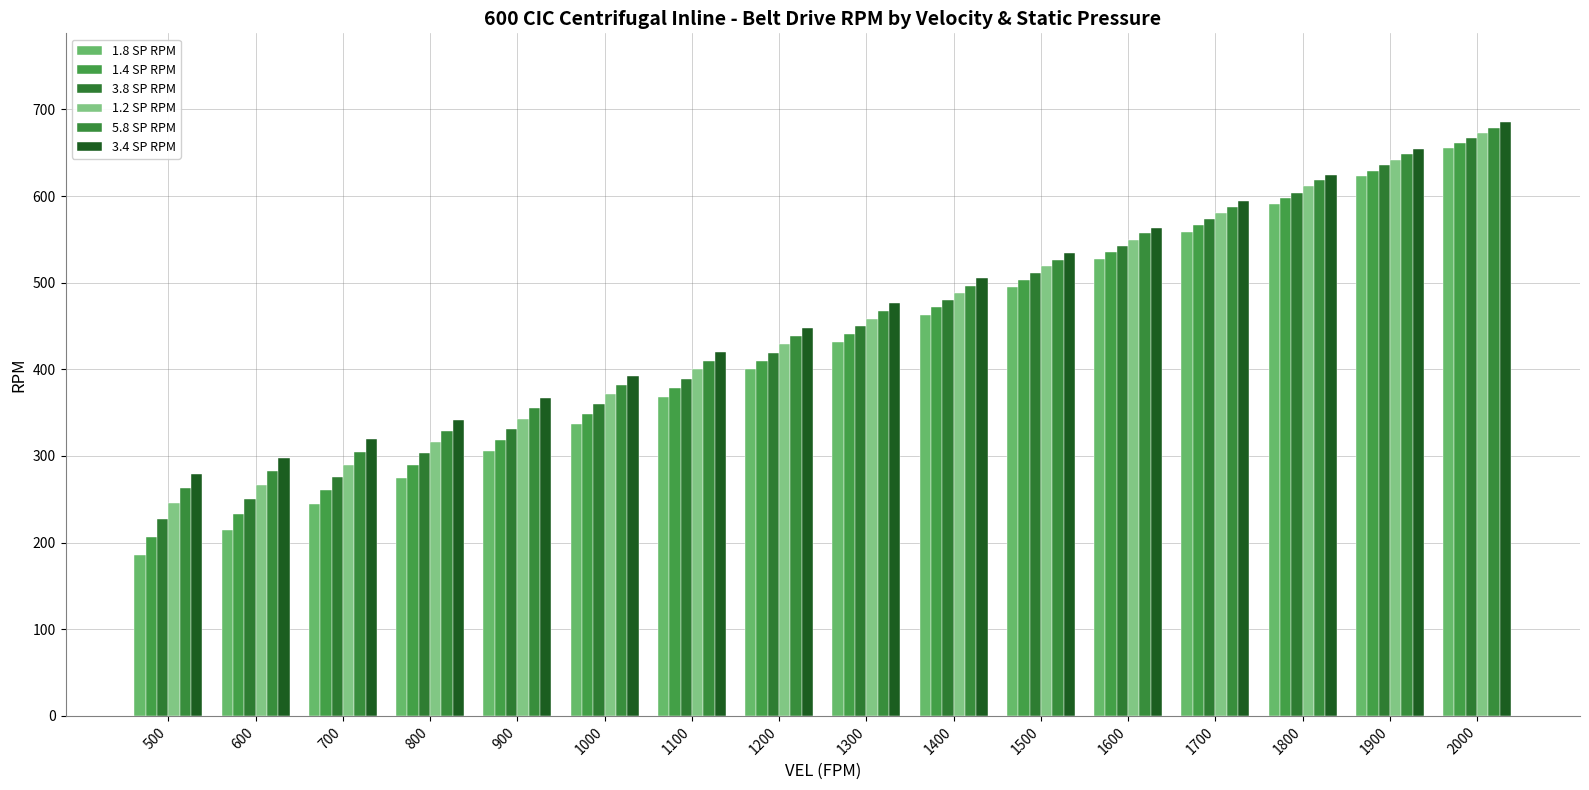

At which label is 1.4 SP RPM closest to 434?

1300